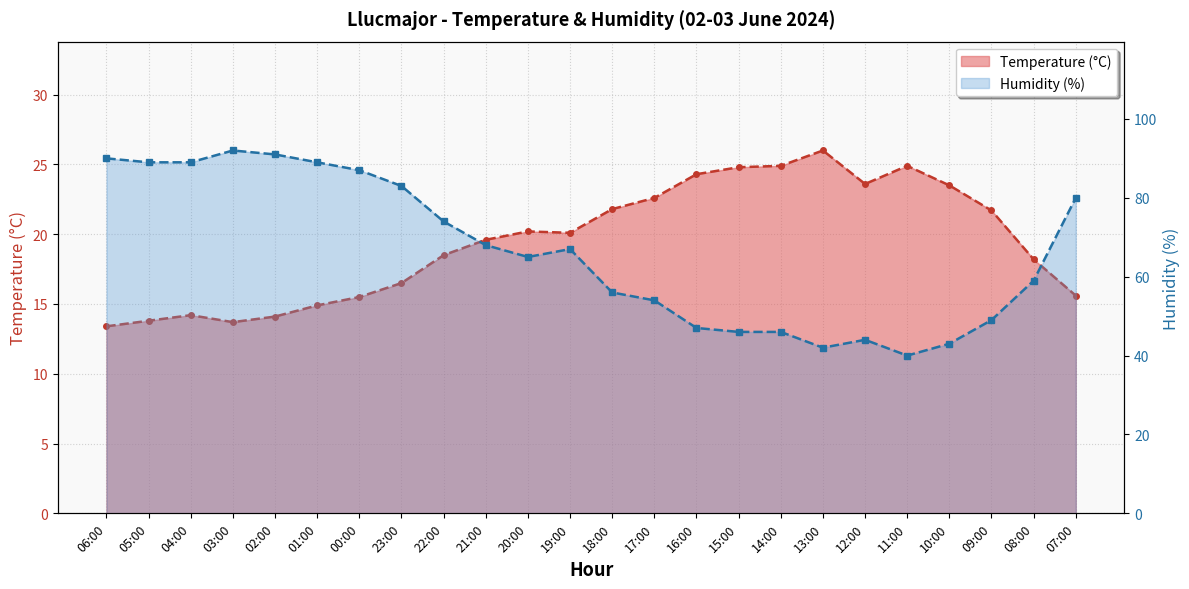

What is the label of the 7th point from the right?

13:00